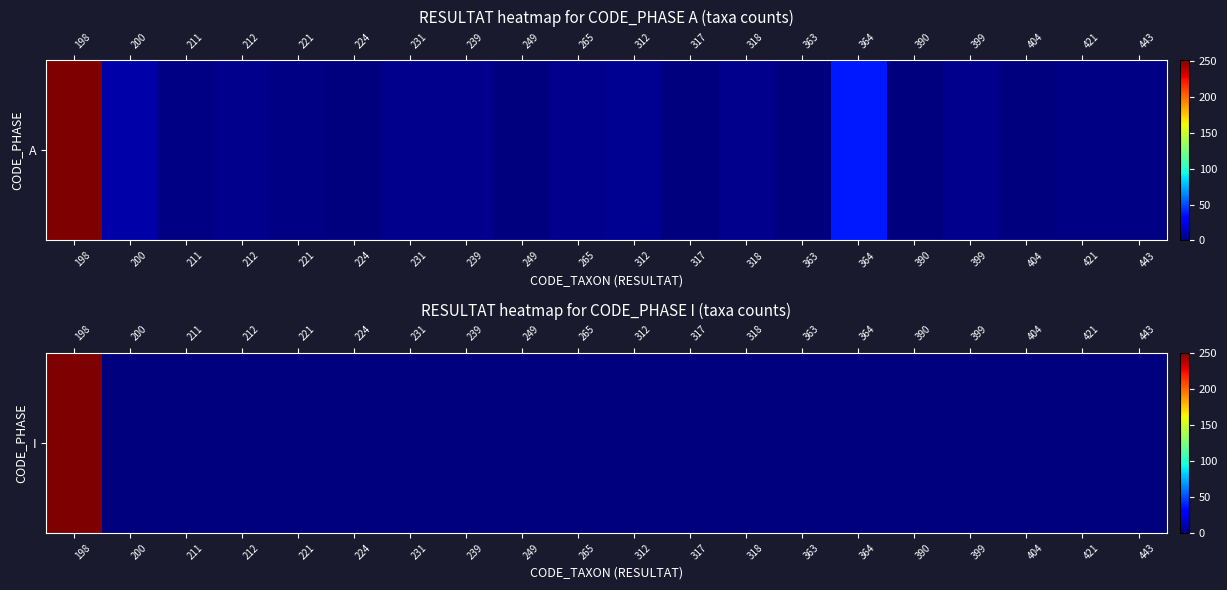

Reading left to right, extract all data points from this chart.

251	0	0	0	0	0	0	0	0	0	0	0	0	0	0	0	0	0	0	0